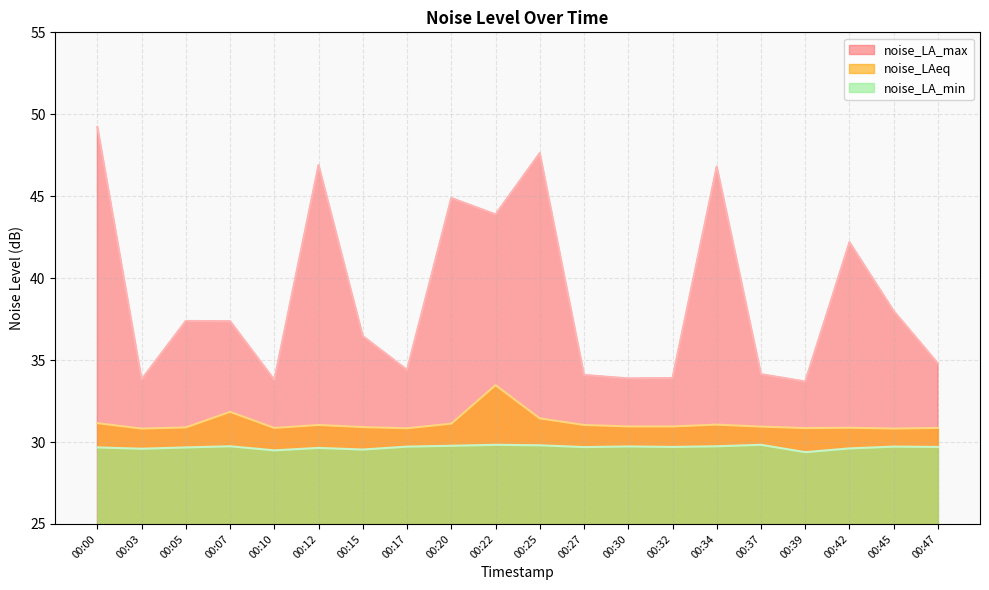

List the labels in order of noise_LA_max value, smallest first.

00:39, 00:10, 00:03, 00:30, 00:32, 00:27, 00:37, 00:17, 00:47, 00:15, 00:07, 00:05, 00:45, 00:42, 00:22, 00:20, 00:34, 00:12, 00:25, 00:00